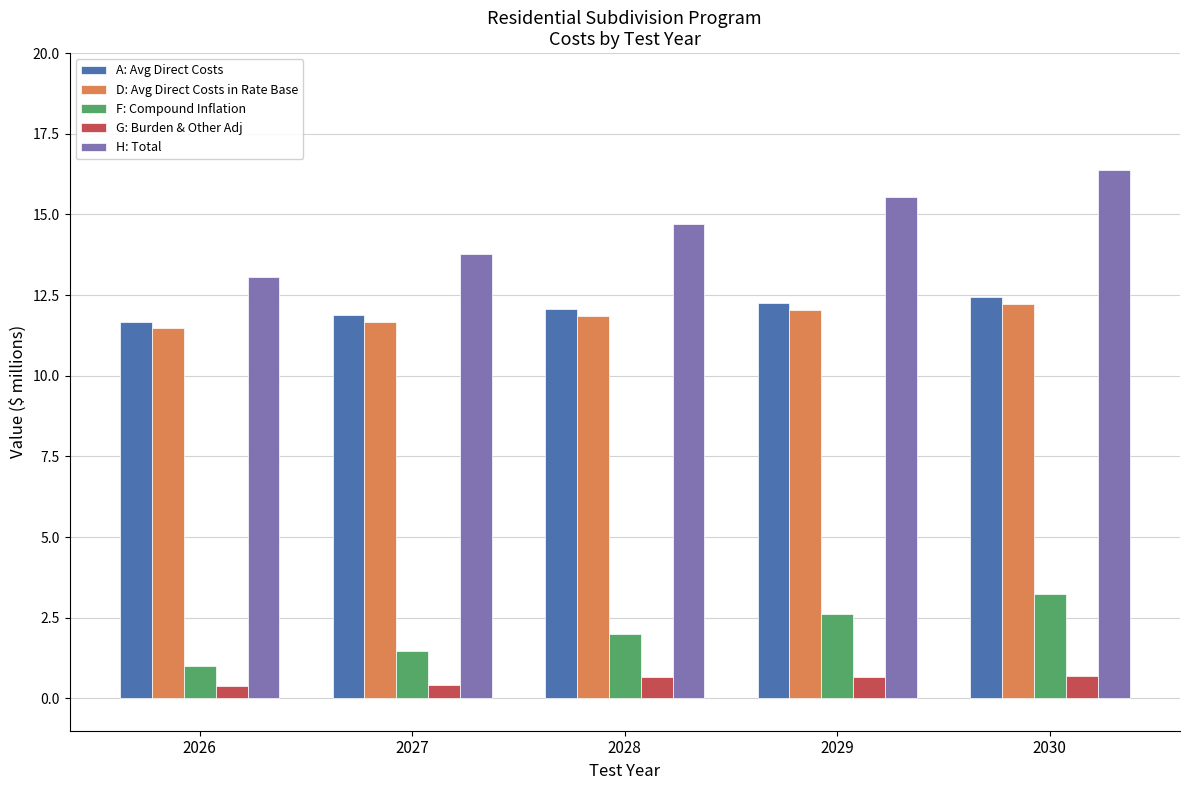

Are the bars horizontal?

No